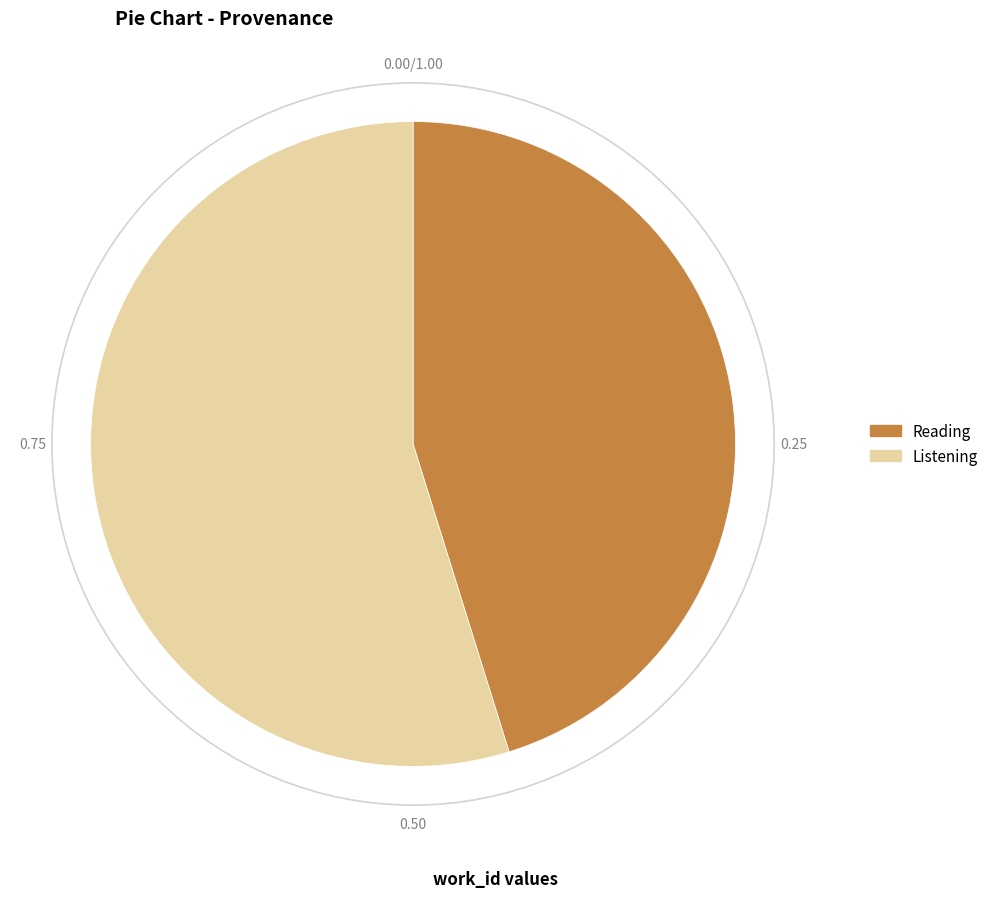

What is the smallest slice in the pie chart?

Reading